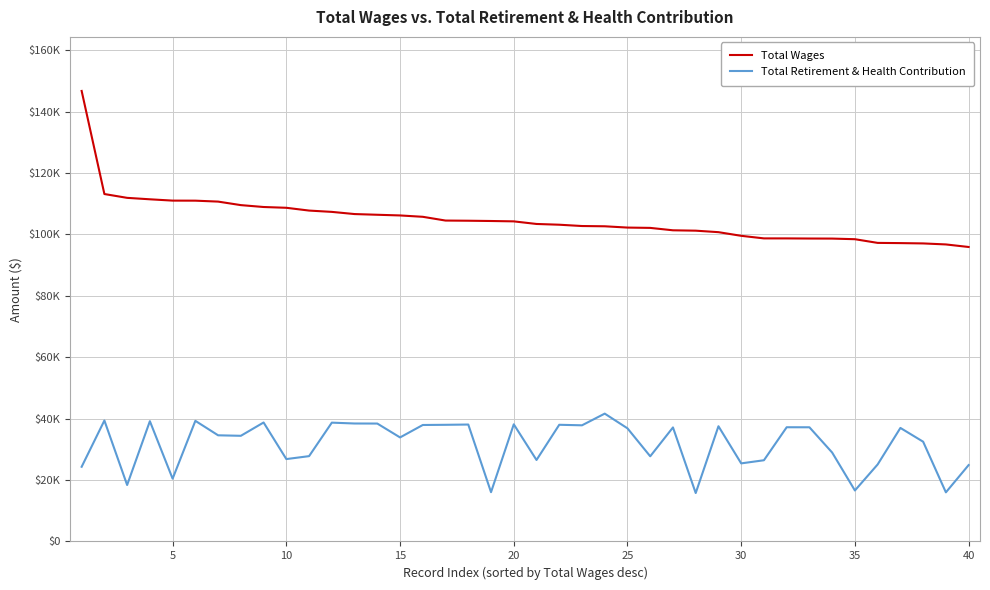

What are all the series names shown in the legend?

Total Wages, Total Retirement & Health Contribution